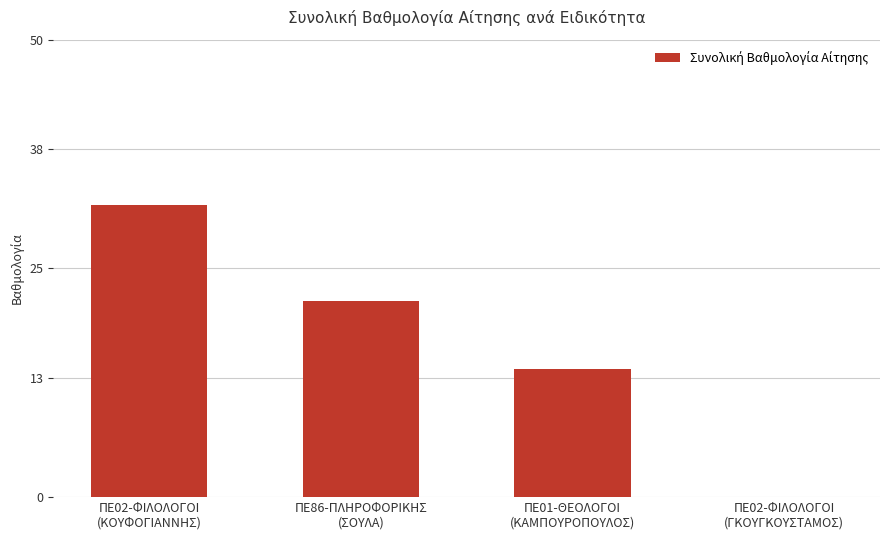

What is the sum of all values?

67.3